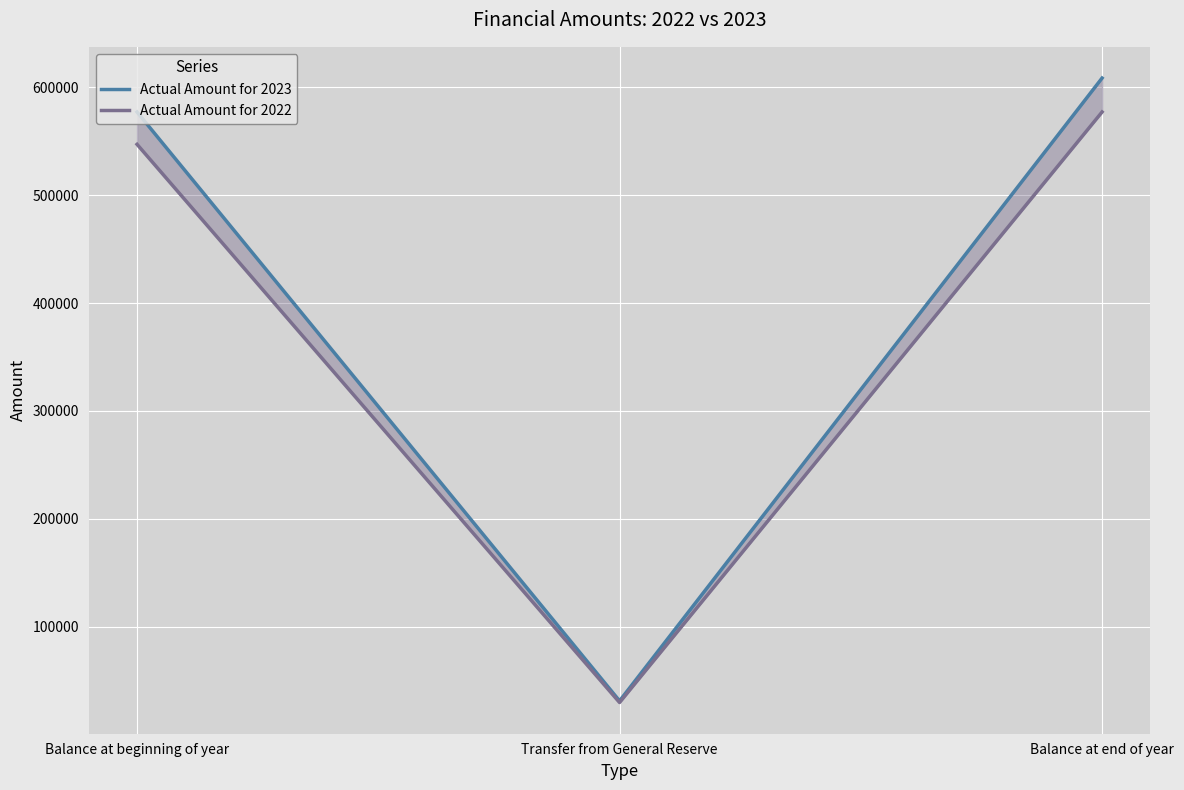

The value of Actual Amount for 2023 at Balance at beginning of year is 576971. True or false?

True